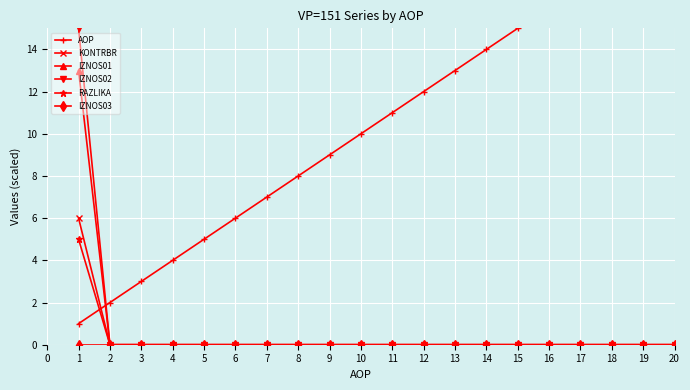

Is it true that IZNOS02 equals -6 at 5?

False